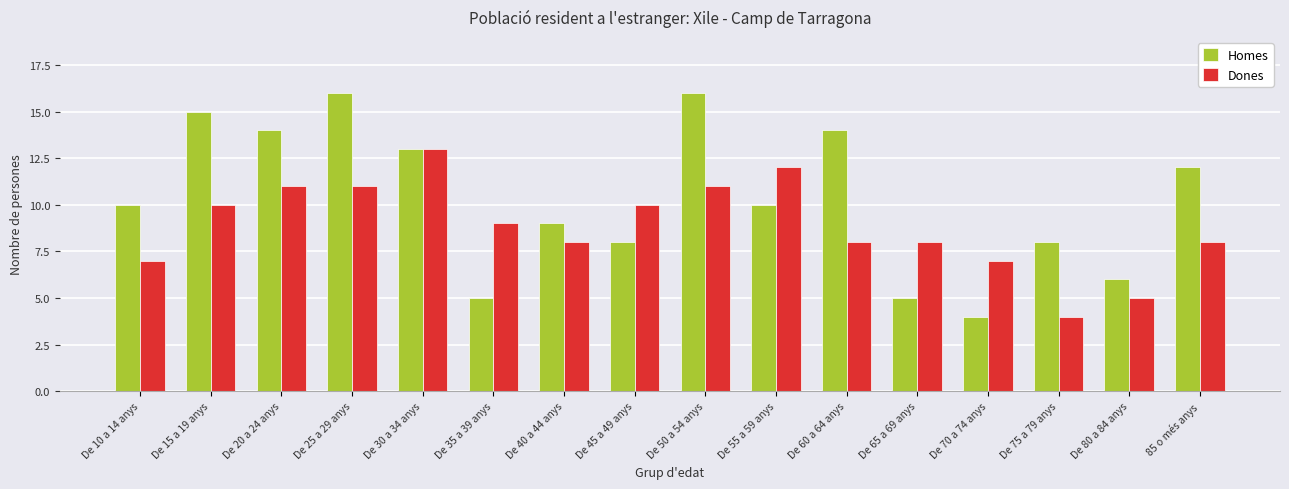

What are all the series names shown in the legend?

Homes, Dones